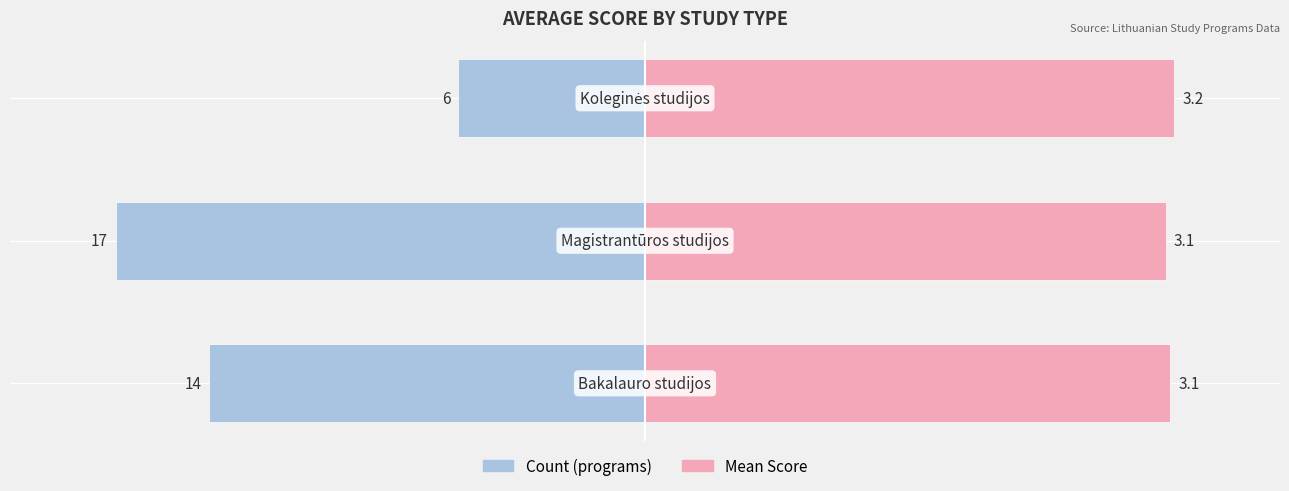

The value of Count at −150 is -34.6. True or false?

False